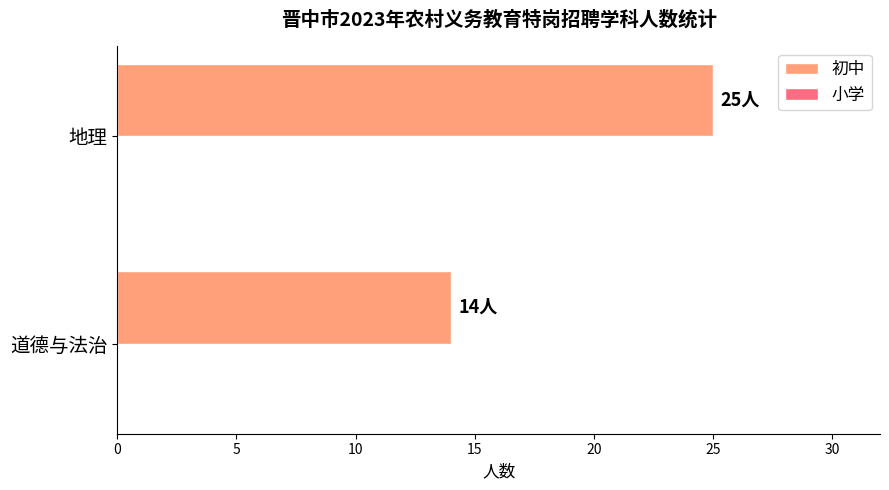

How many data points does each series have?

2